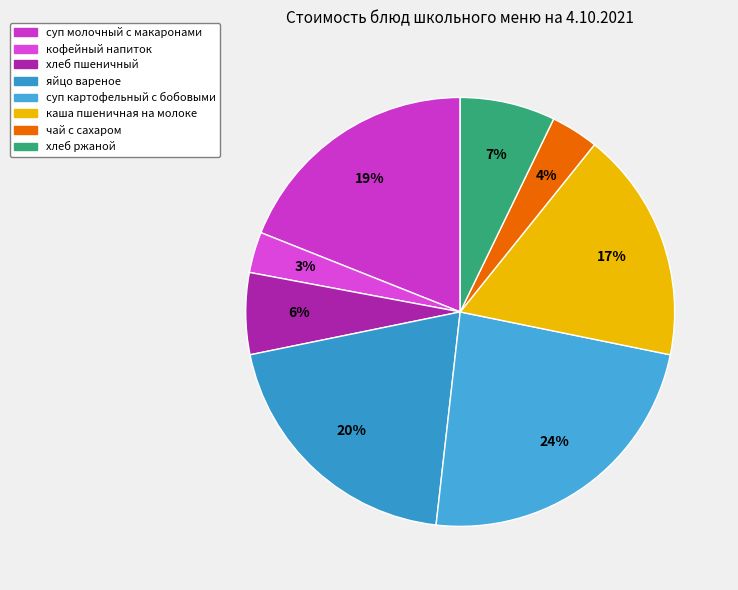

Approximately how many times larger is the value at суп картофельный с бобовыми compared to каша пшеничная на молоке?

1.4